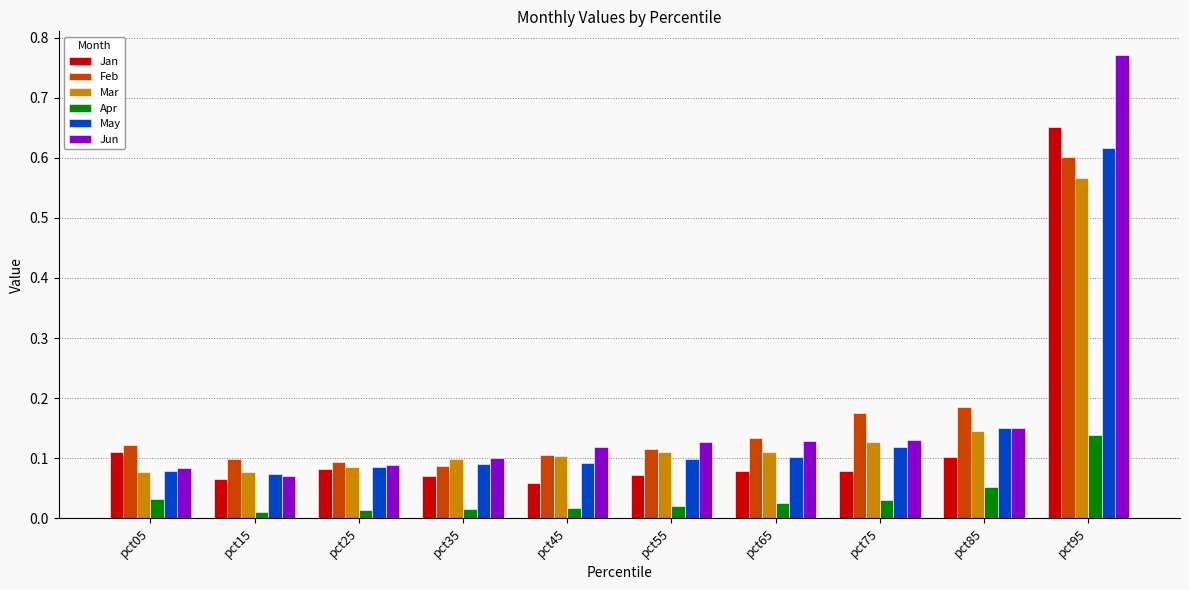

Which series has the largest range (max minus min)?

Jun